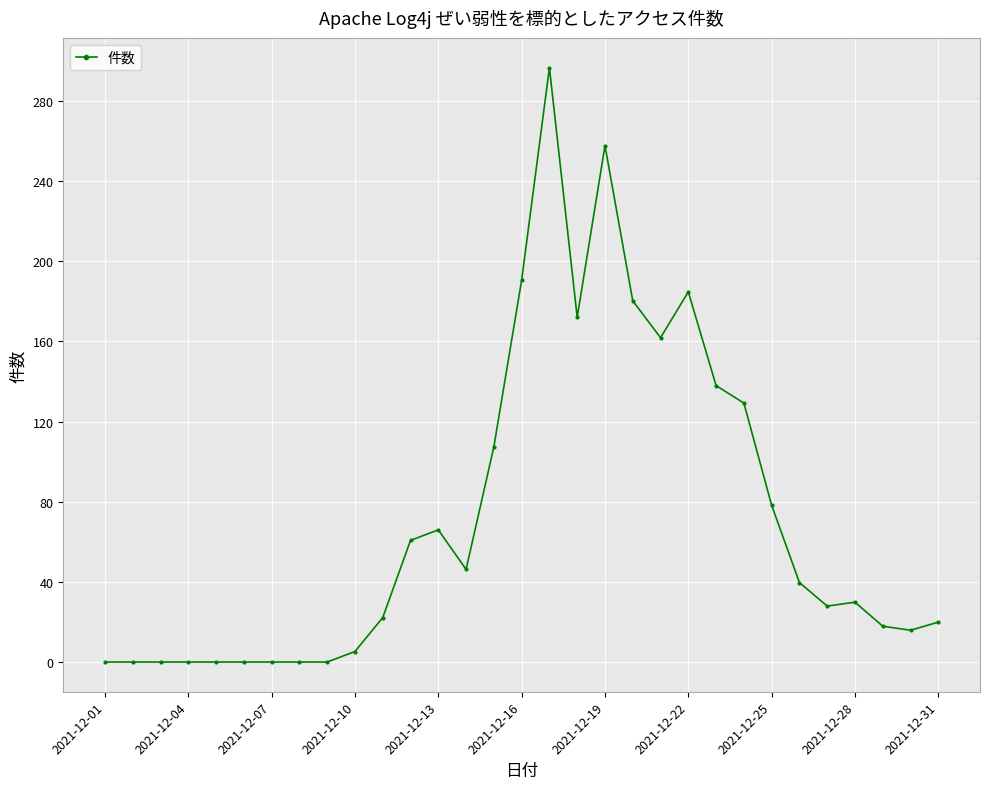

What is the maximum value shown in the chart?

296.5